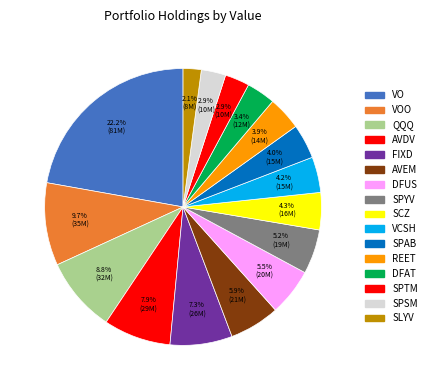

How many segments does this pie chart have?

16